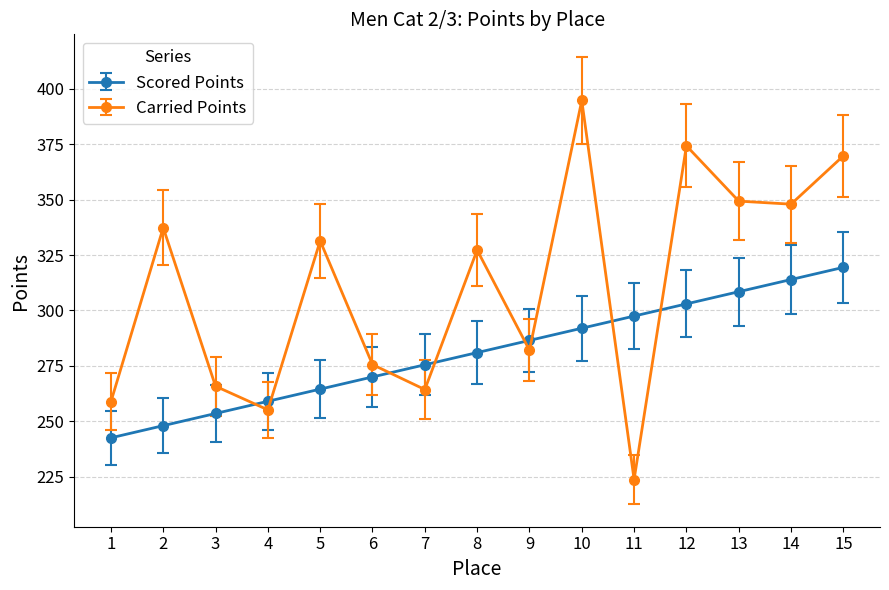

Reading left to right, extract all data points from this chart.

Scored Points: 1=242.5	2=248.0	3=253.5	4=259.0	5=264.5	6=270.0	7=275.5	8=281.0	9=286.5	10=292.0	11=297.5	12=303.0	13=308.4	14=313.9	15=319.4
Carried Points: 1=258.8	2=337.3	3=265.8	4=255.2	5=331.4	6=275.6	7=264.3	8=327.2	9=282.1	10=394.7	11=223.7	12=374.3	13=349.3	14=347.9	15=369.7